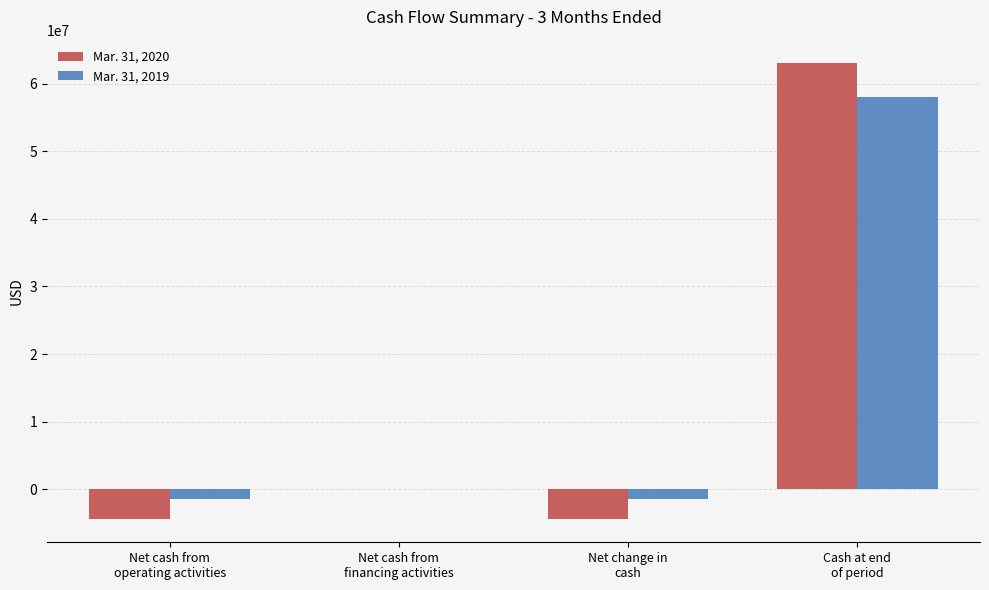

Where is Mar. 31, 2020 nearest to the value 29333000?

Net cash from
financing activities